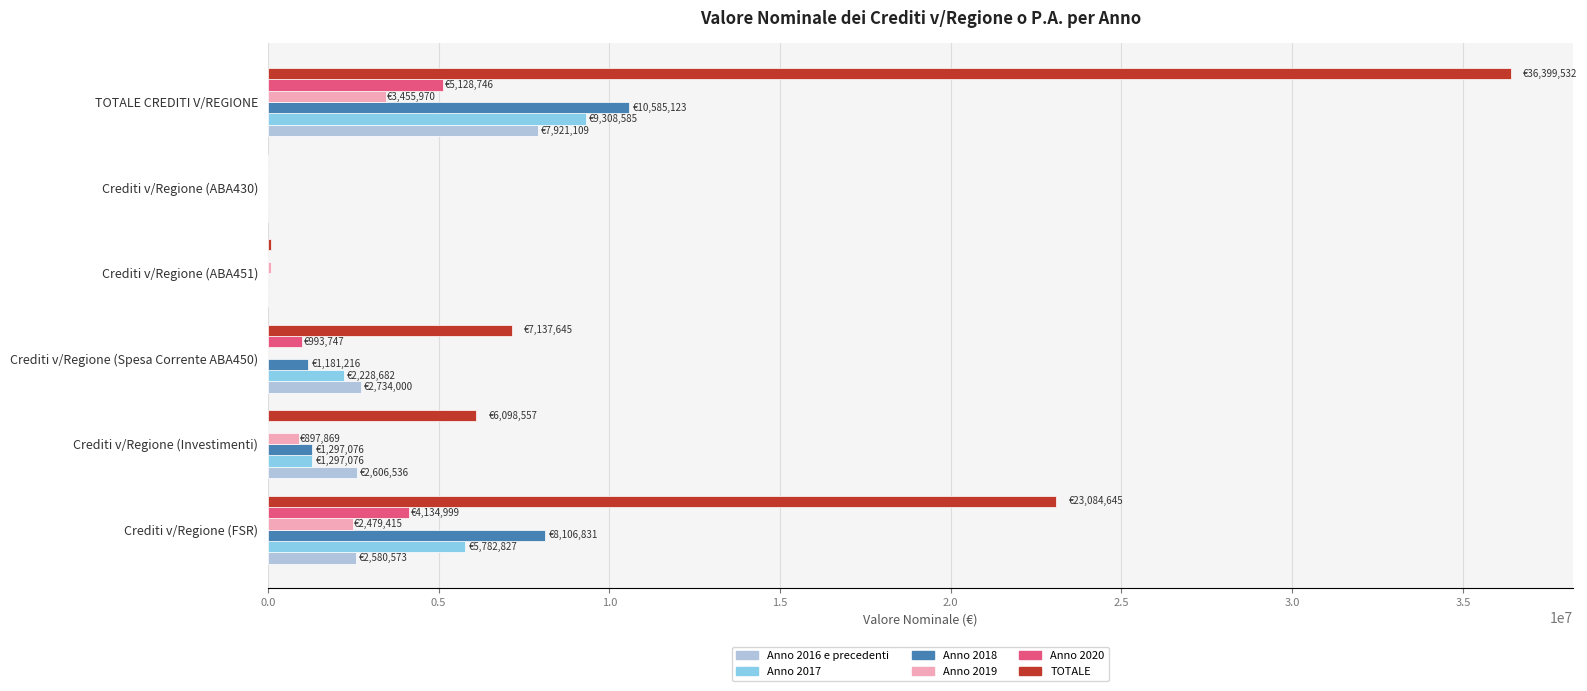

Which series has the largest range (max minus min)?

TOTALE